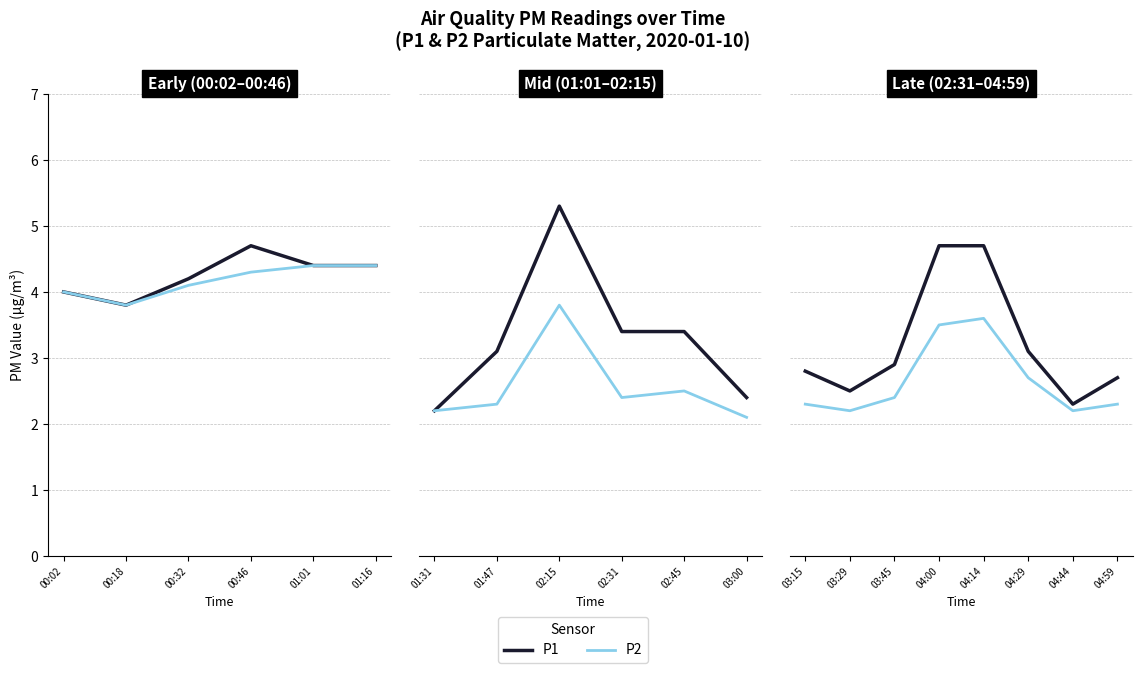

Rank the series by their average value, from lowest to highest.

P2, P1